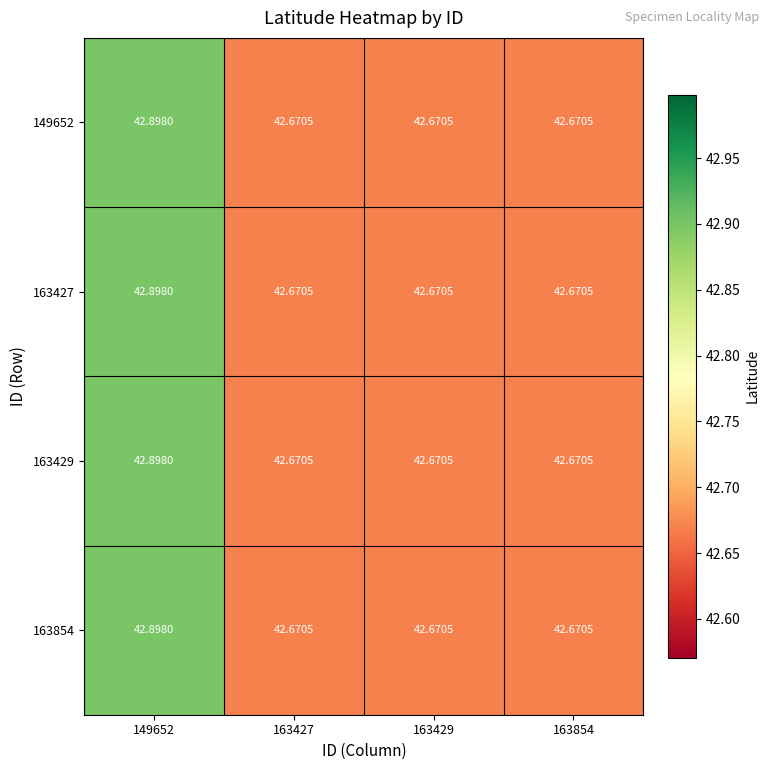

At which category does the chart reach its peak across all series?

149652